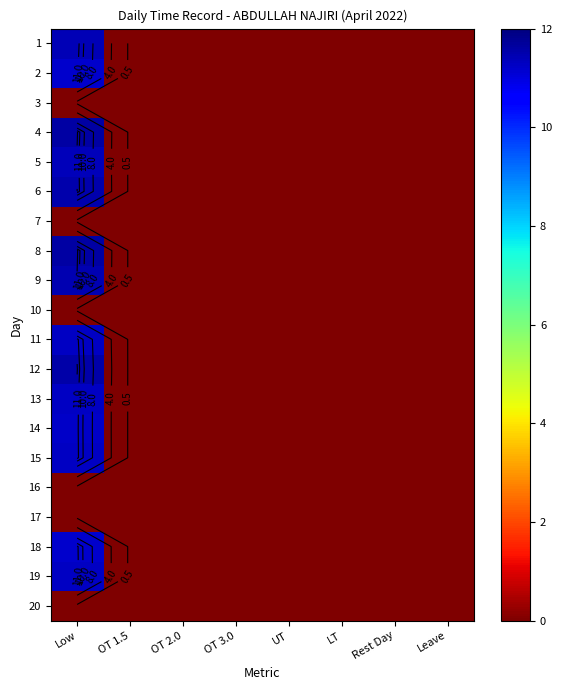

True or false: 15 has a value of 0.0 at OT 3.0.

True